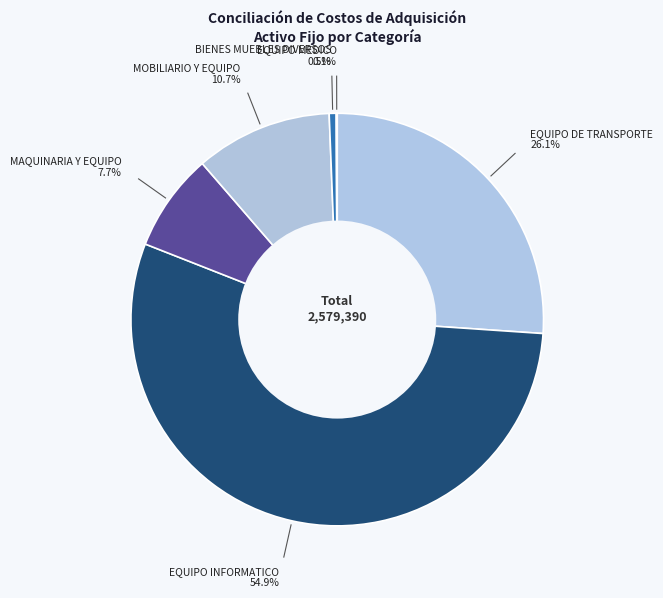

Which slice is the smallest?

EQUIPO MEDICO